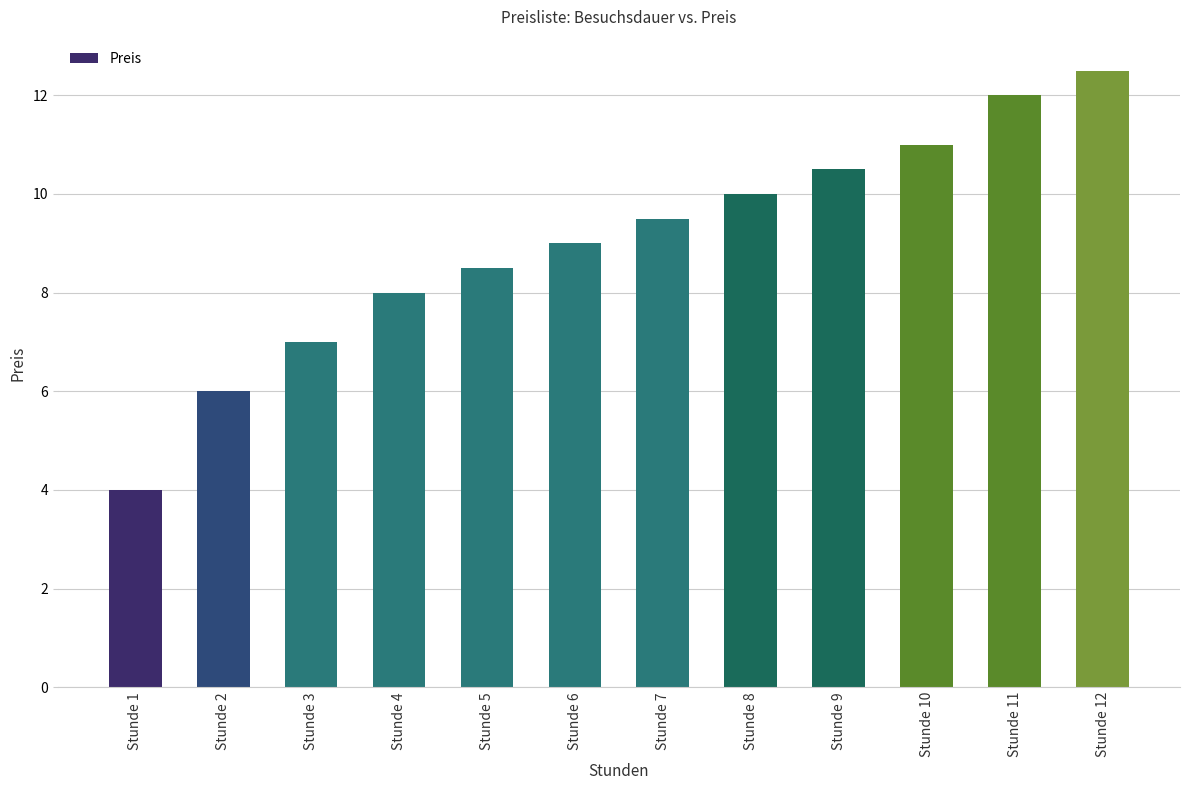

Which label corresponds to the largest value in the chart?

Stunde 12